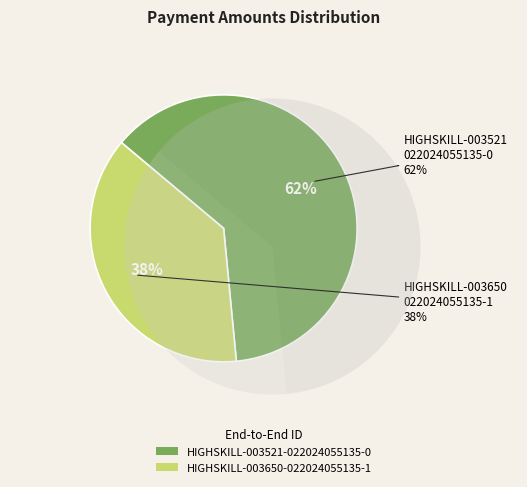

Combined, what portion of the pie is HIGHSKILL-003521-022024055135-0 and HIGHSKILL-003650-022024055135-1?

100.0%